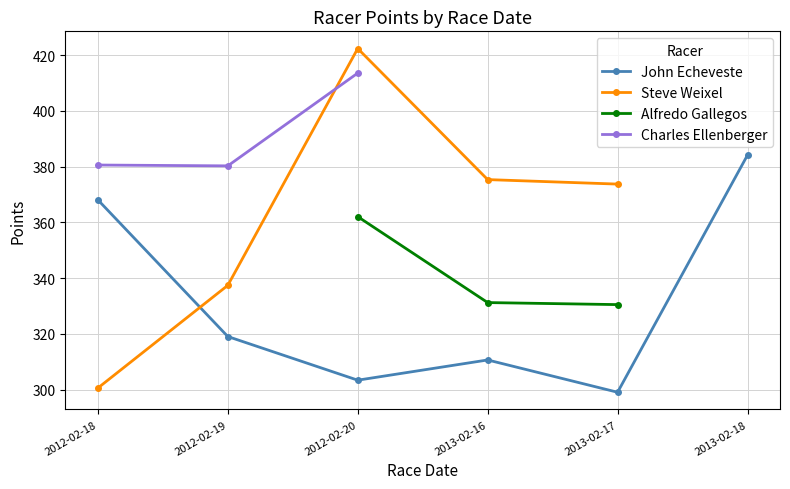

What is the lowest value of the Alfredo Gallegos series?

330.5